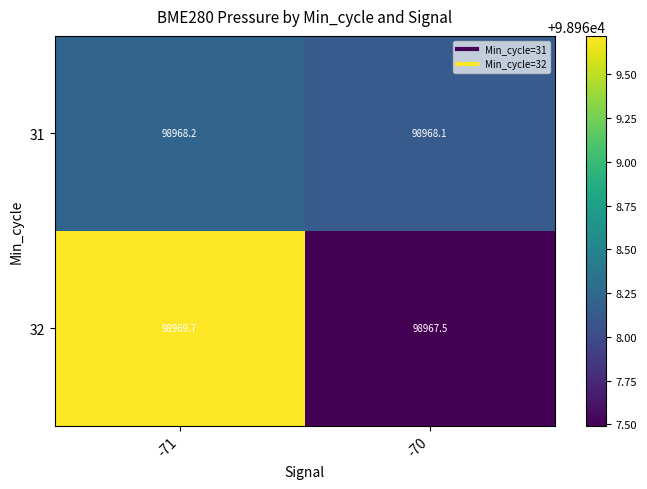

Which category has the highest value in the 31 series?

-71